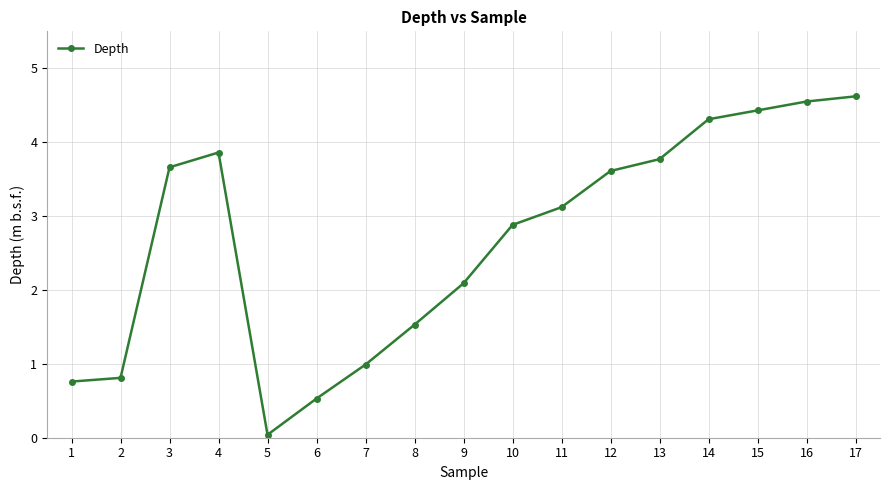

At which category does the data reach its first local peak?

4